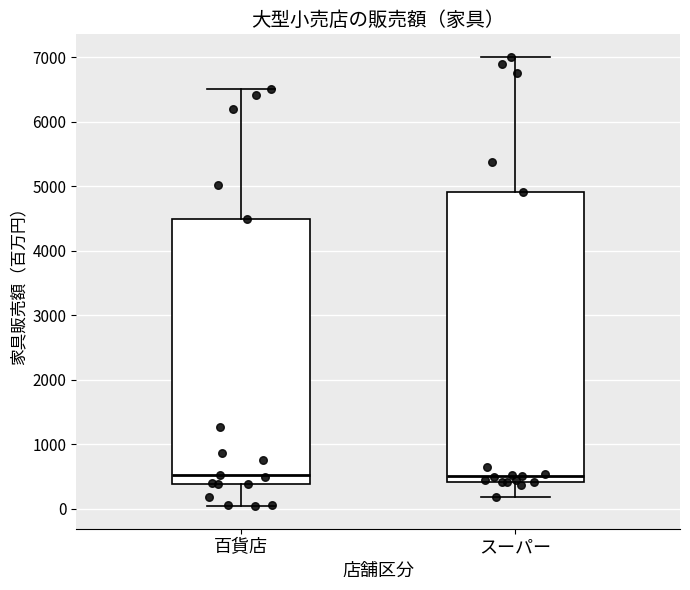

Reading left to right, transcribe this box plot: for each box, give where its median line is, the range the box spans, and where its two whiskers end, as read against the y-axis. The values are not printed on the chart, so give them approximately, as read against the axis.

百貨店: median 500, box 400 to 4500, whiskers 0 to 6500
スーパー: median 500, box 400 to 4900, whiskers 200 to 7000